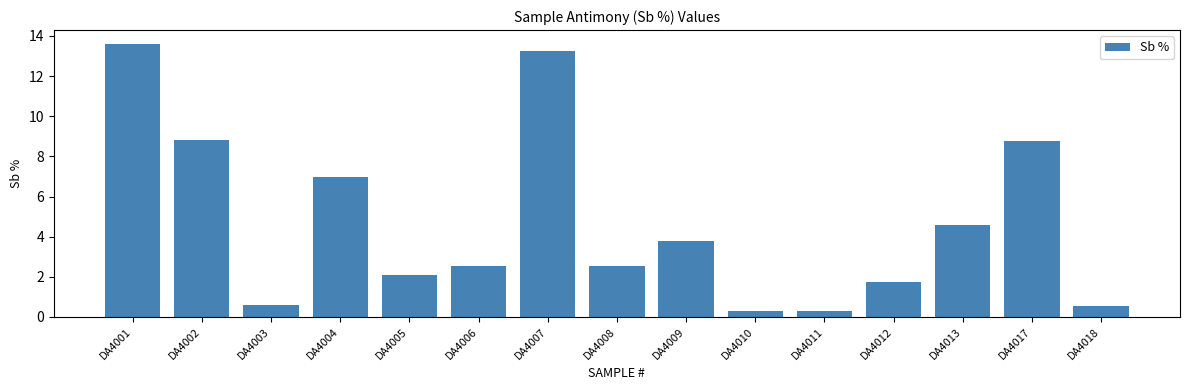

How many values are below 2?

5